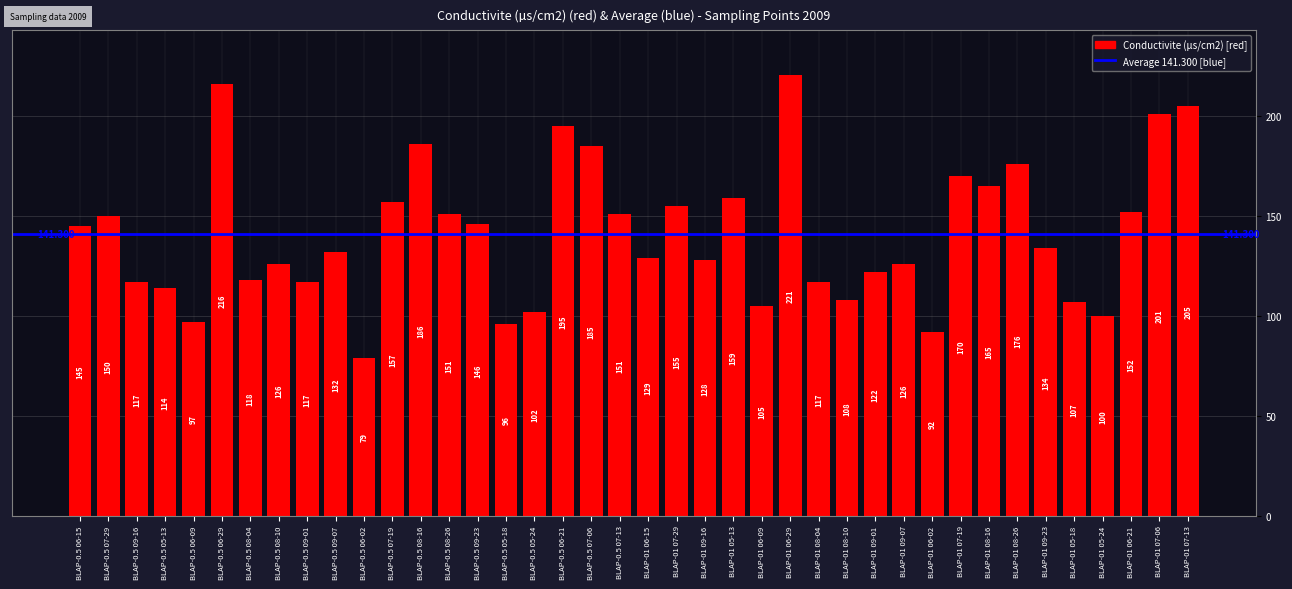

What is the difference between the values at BLAP-0.5 08-04 and BLAP-0.5 06-15?

27